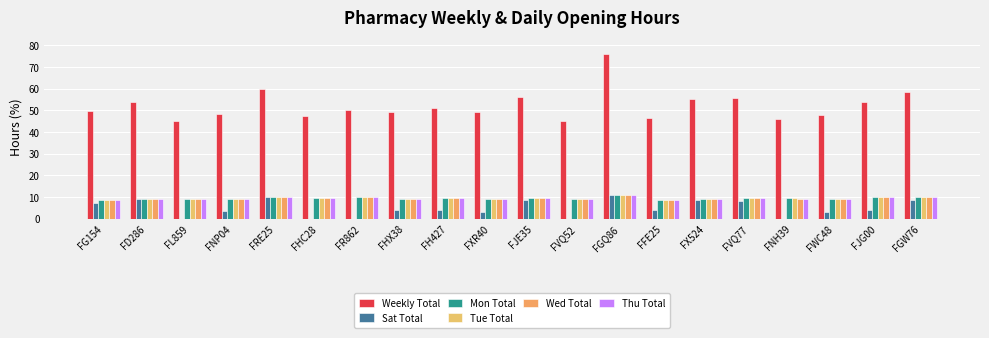

How many distinct data groups are displayed?

6